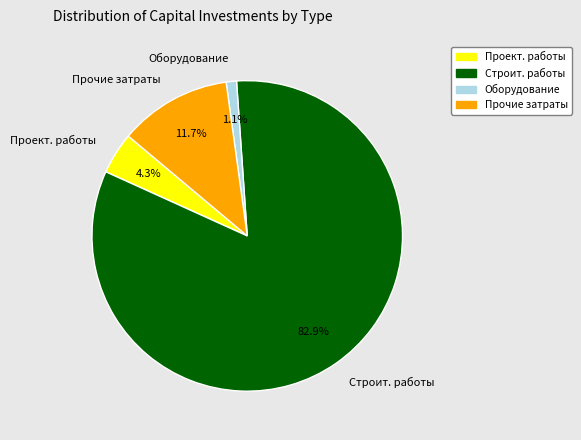

Does any single category account for the majority?

Yes